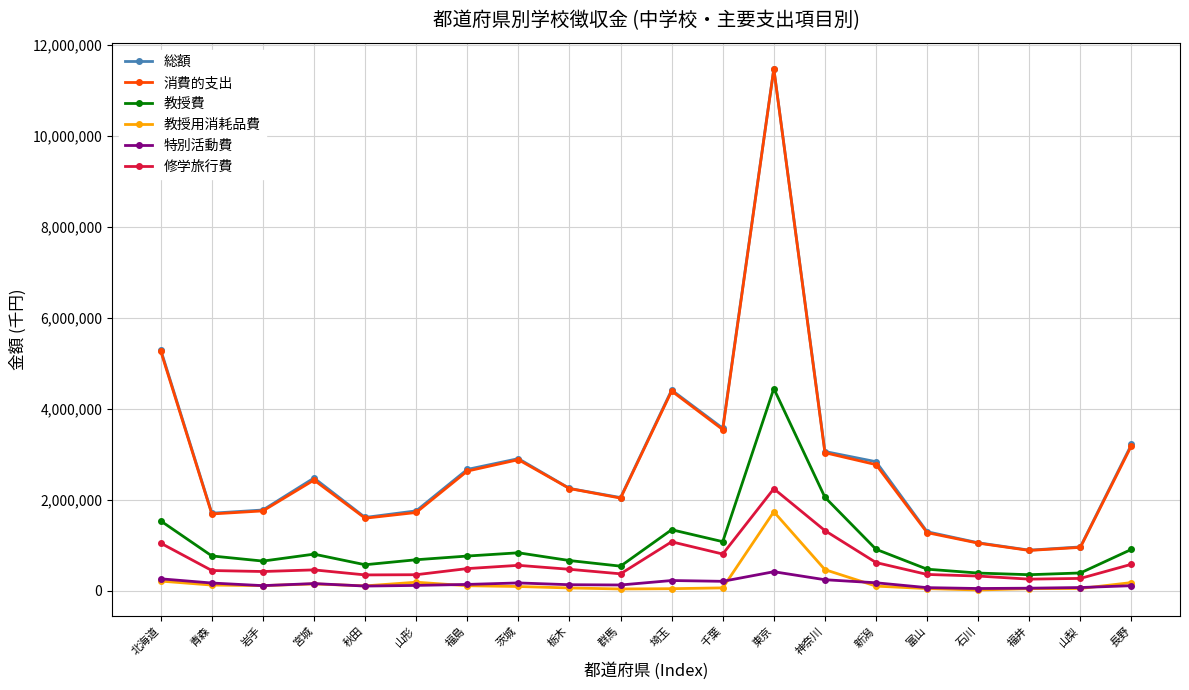

True or false: 総額 and 教授費 intersect in this chart.

False